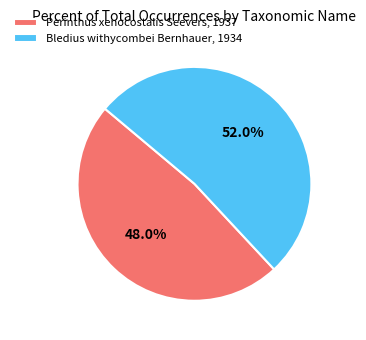

Approximately how many times larger is the value at Perinthus xenocostalis Seevers, 1937 compared to Bledius withycombei Bernhauer, 1934?

0.9